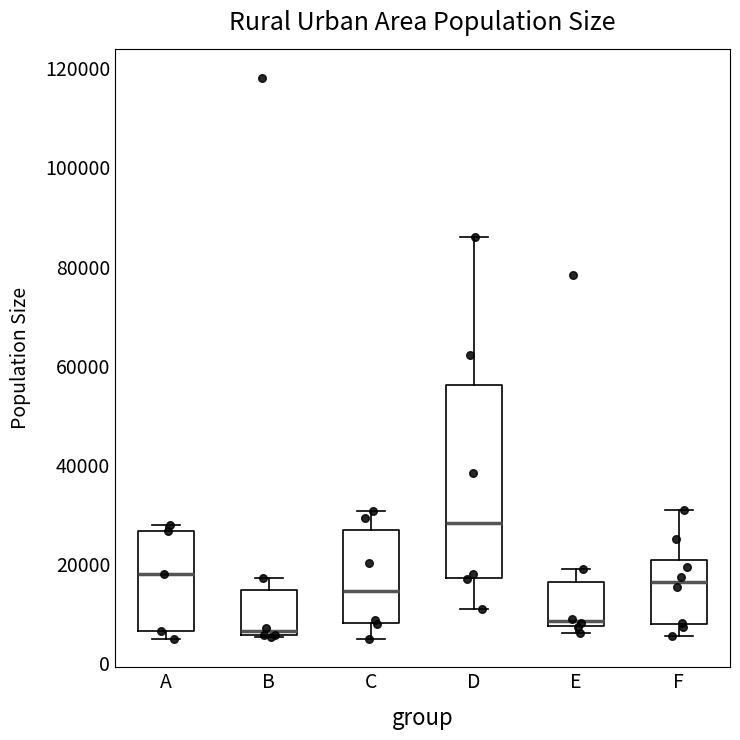

Reading left to right, transcribe this box plot: for each box, give where its median line is, the range the box spans, and where its two whiskers end, as read against the y-axis. The values are not printed on the chart, so give them approximately, as read against the axis.

A: median 18000, box 6000 to 26000, whiskers 4000 to 28000
B: median 6000 (just above the box's lower edge), box 6000 to 14000, whiskers 6000 to 18000
C: median 14000, box 8000 to 26000, whiskers 4000 to 30000
D: median 28000, box 18000 to 56000, whiskers 10000 to 86000
E: median 8000 (just above the box's lower edge), box 8000 to 16000, whiskers 6000 to 18000
F: median 16000, box 8000 to 20000, whiskers 6000 to 30000